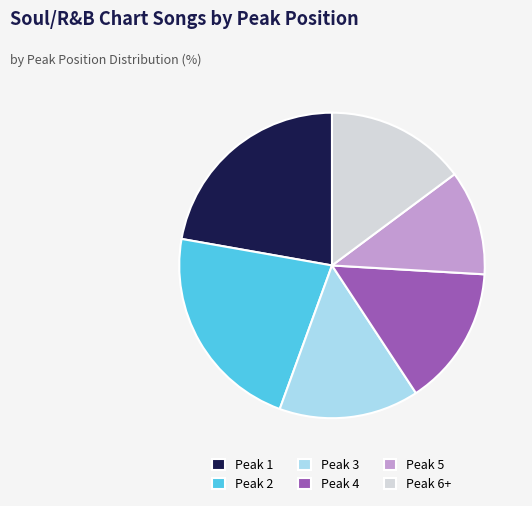

Count the number of slices in the pie.

6